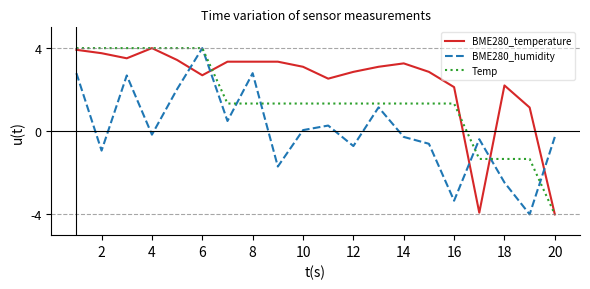

True or false: BME280_humidity and BME280_temperature intersect in this chart.

True